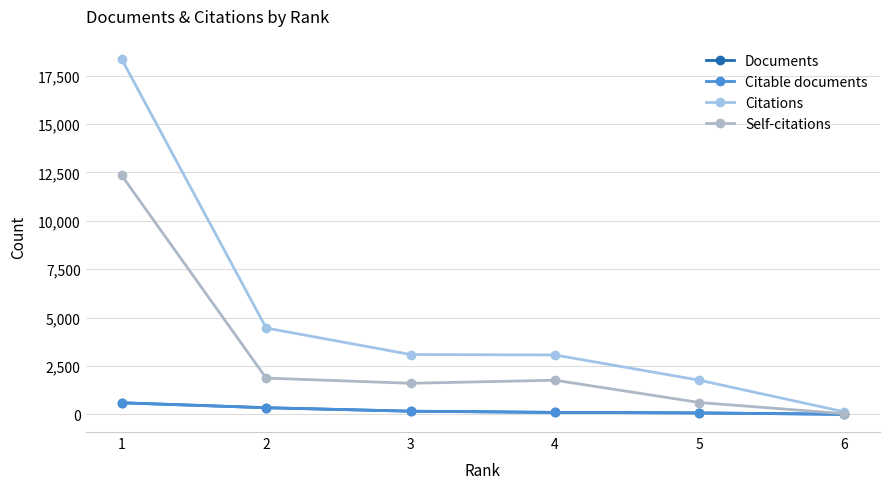

Does the chart have visible grid lines?

Yes